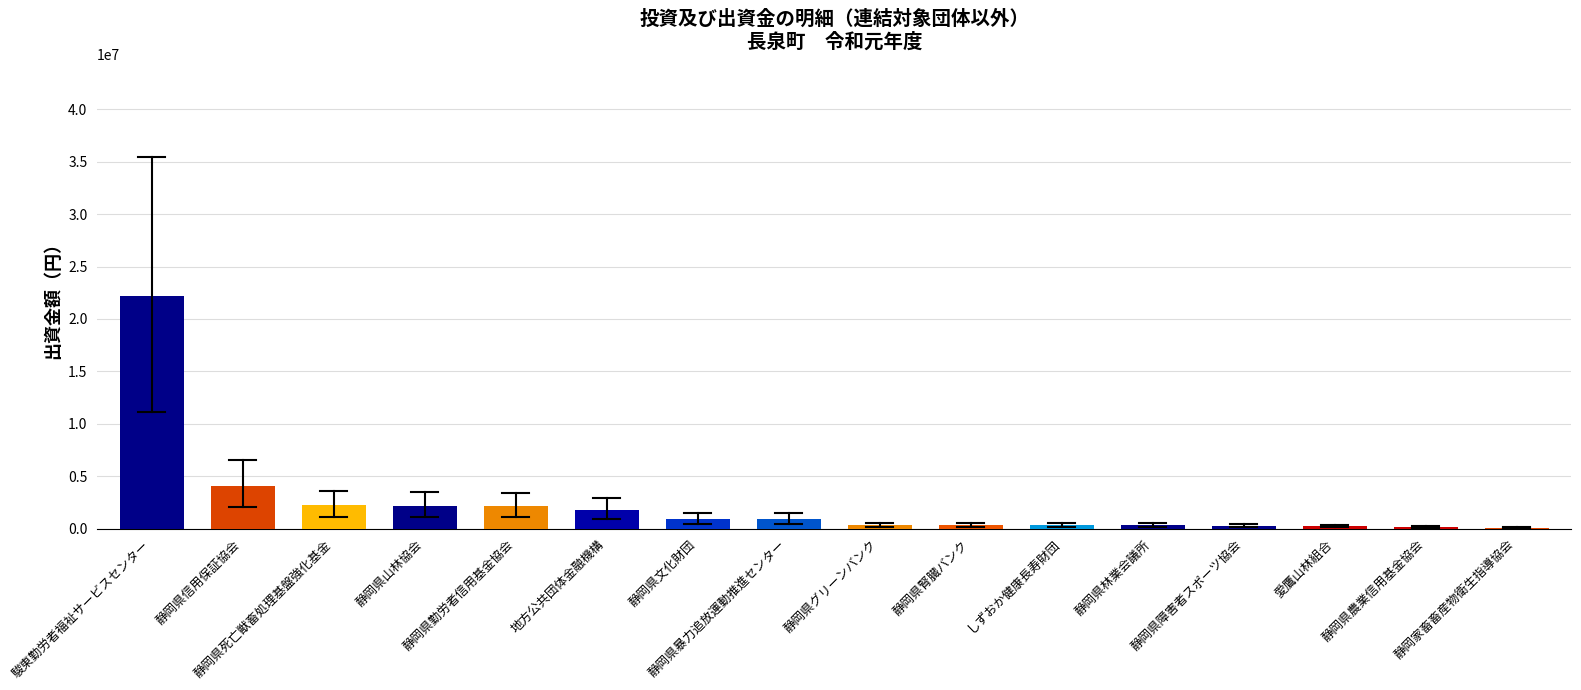

How many categories are shown in the chart?

16